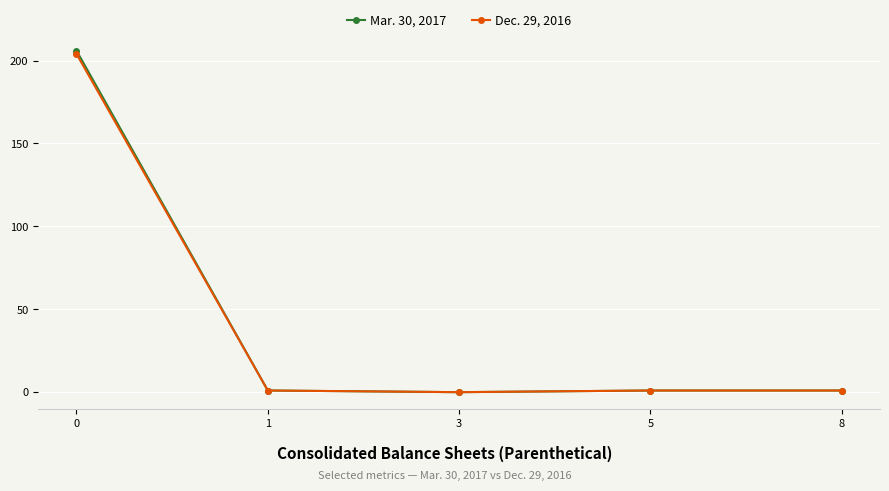

Which series has the widest spread of values?

Mar. 30, 2017